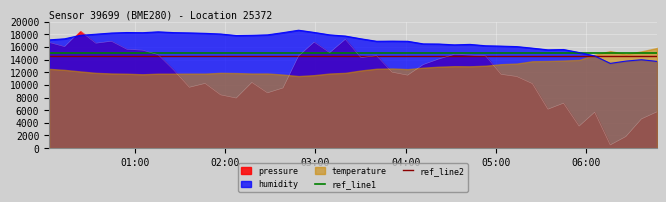

How many intersections are there between humidity and pressure?

2